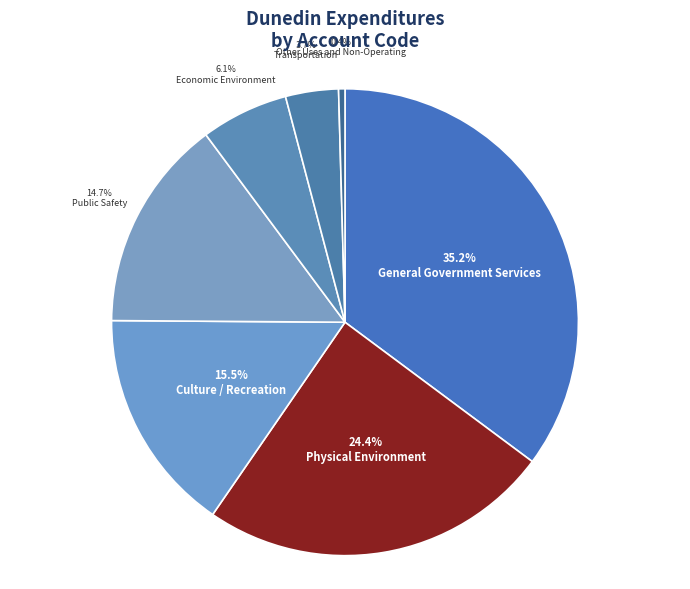

Between Physical Environment and Other Uses and Non-Operating, which is larger?

Physical Environment